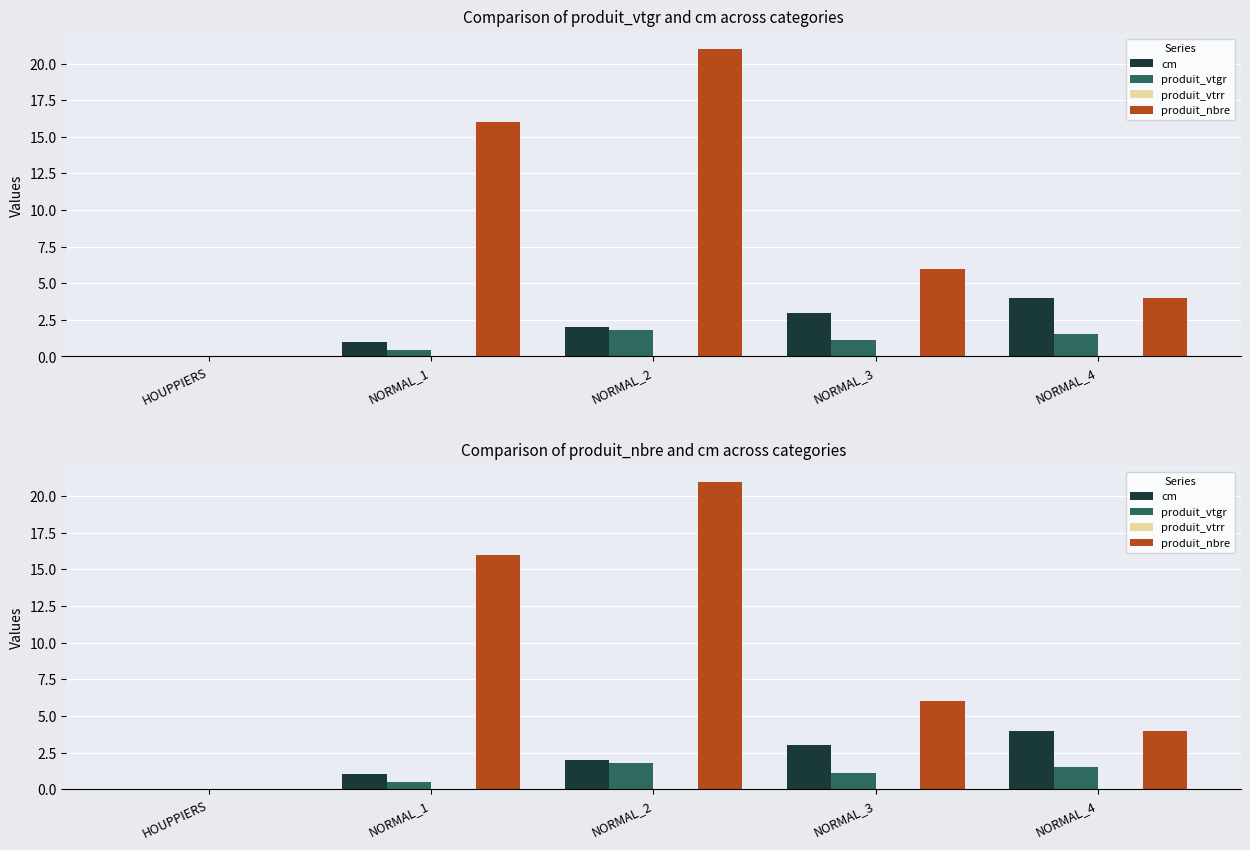

Which has a higher value, HOUPPIERS or NORMAL_1?

NORMAL_1